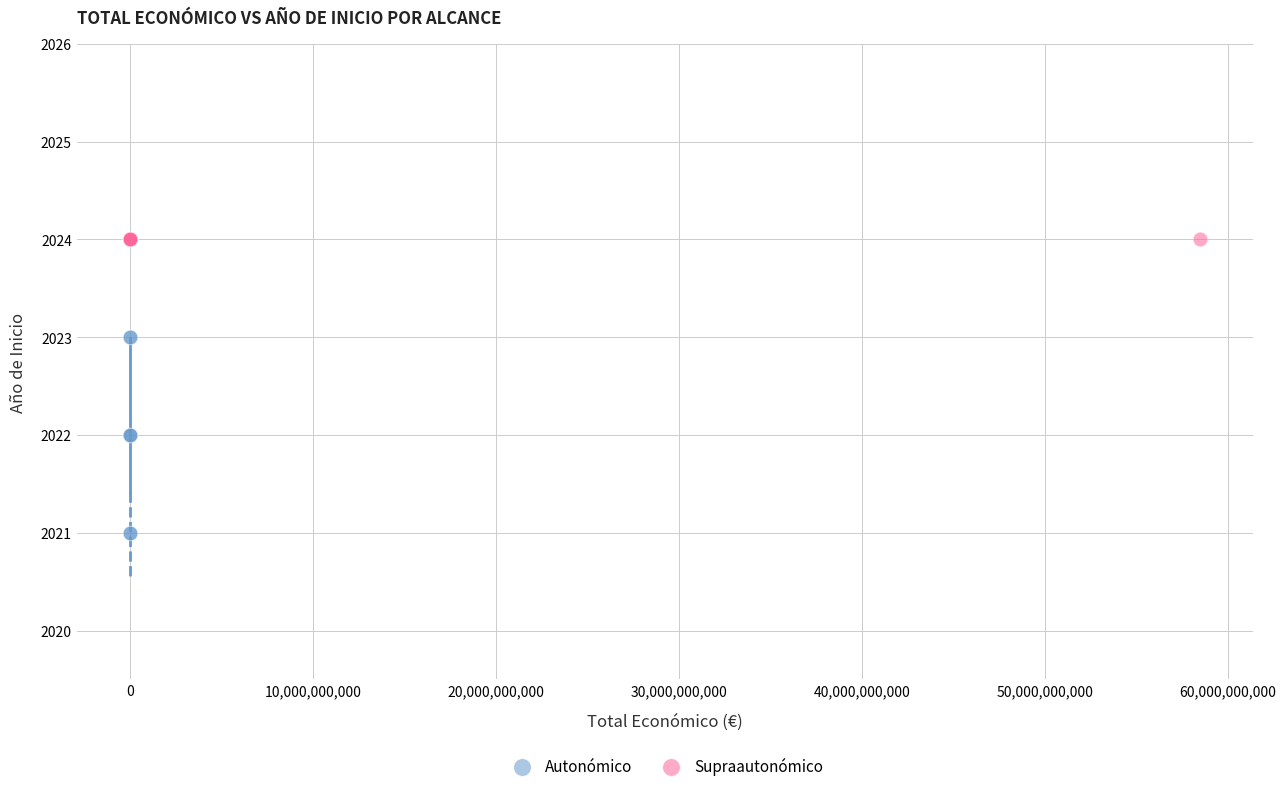

Which series contains the lowest Y value?

Autonómico